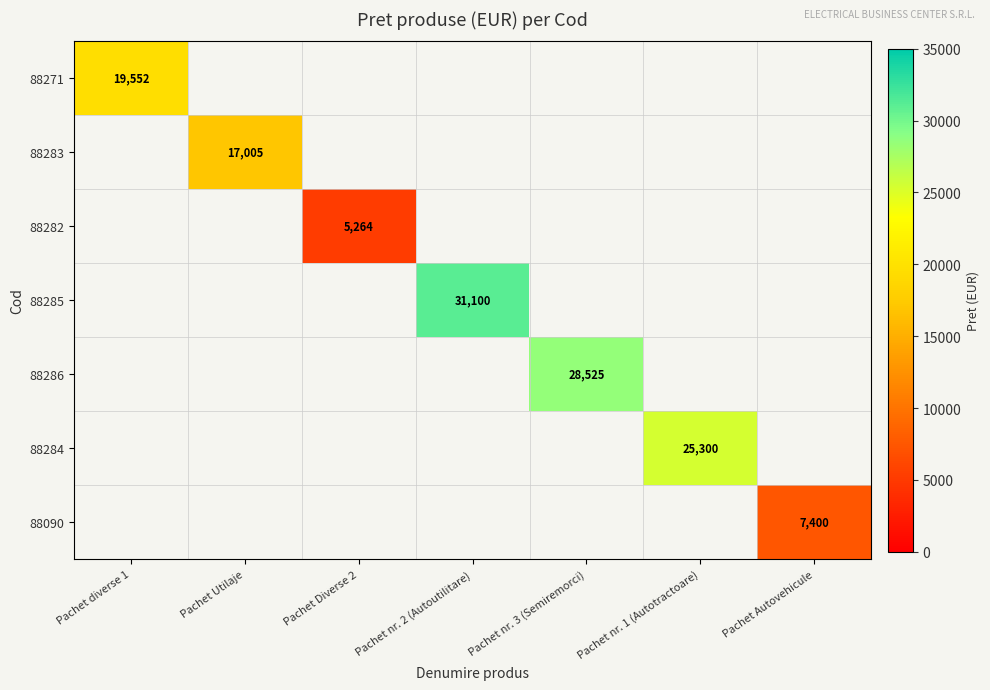

The value of 88286 at Pachet nr. 3 (Semiremorci) is 51181.8. True or false?

False